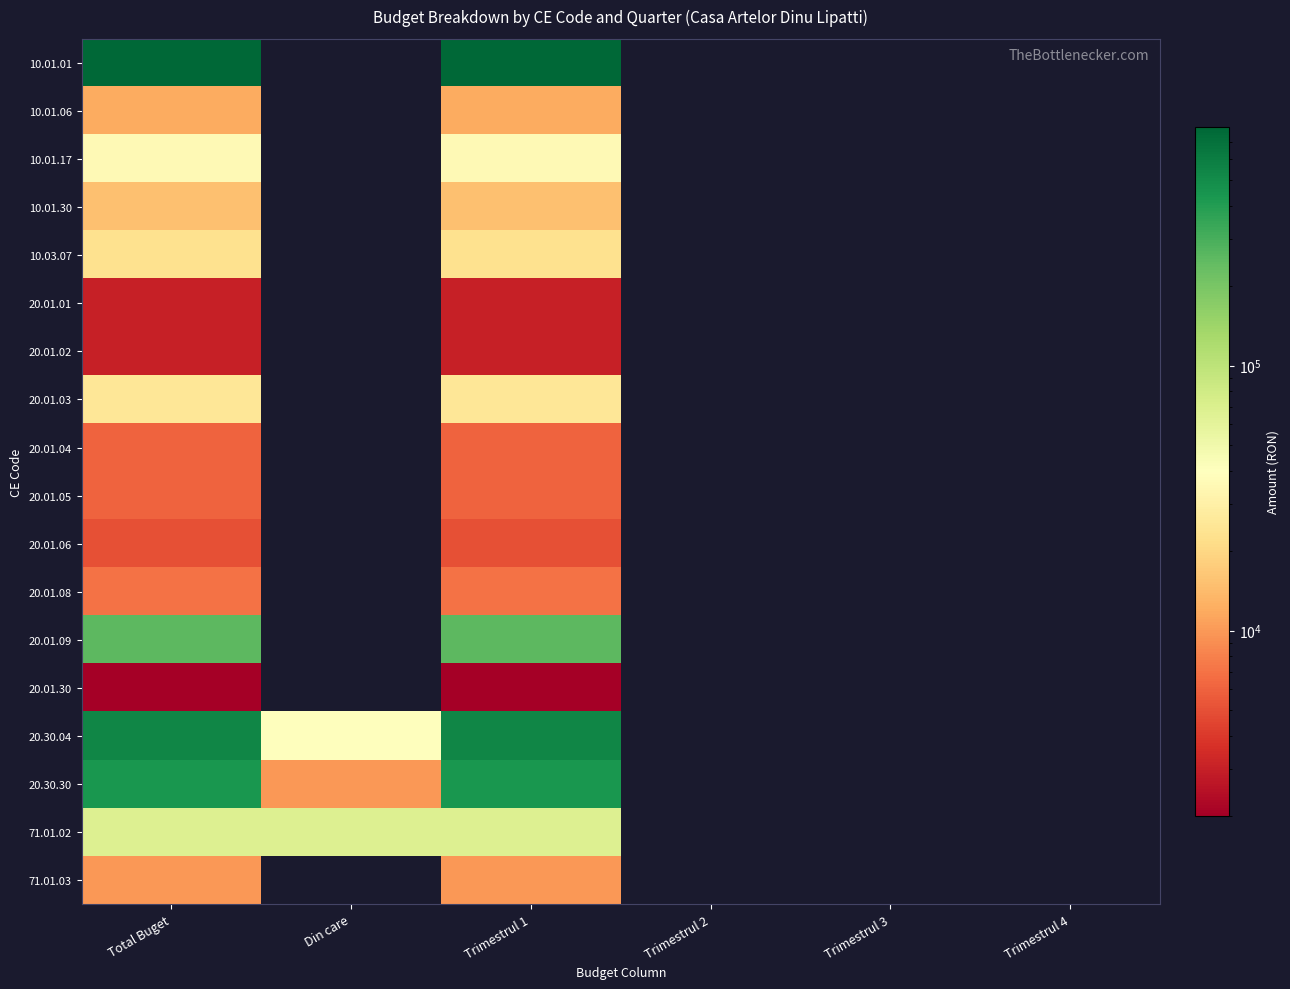

How many distinct data groups are displayed?

18